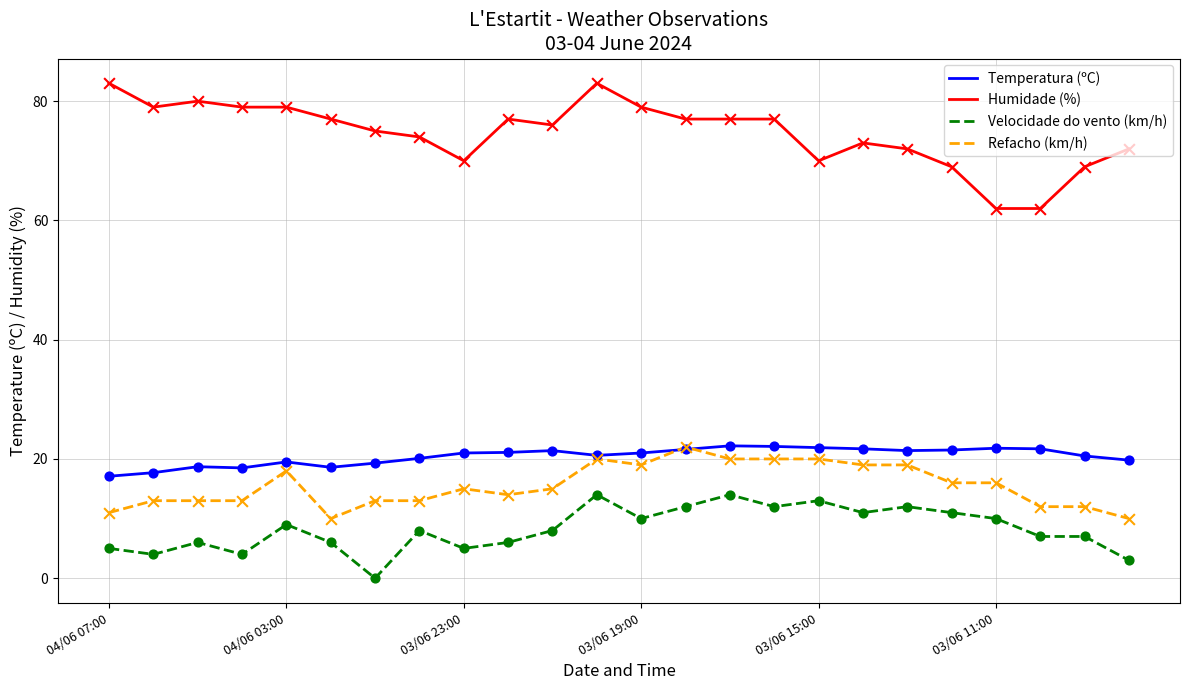

Which series has the largest total across all categories?

Humidade (%)